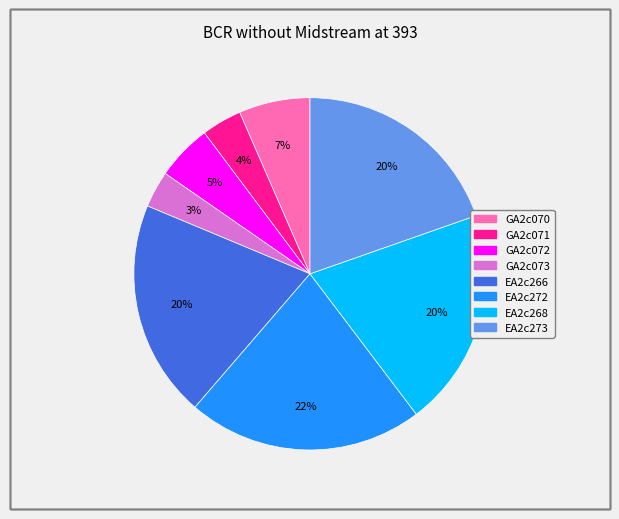

Is the sum of GA2c072 and EA2c273 greater than half?

No